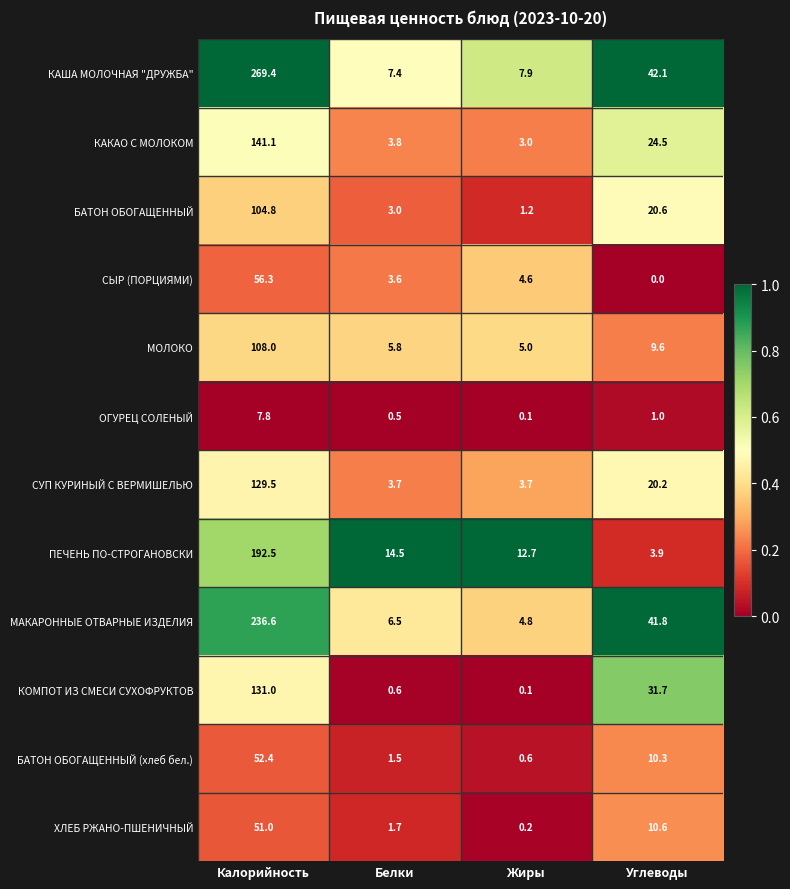

Which category has the highest value across all series?

Калорийность